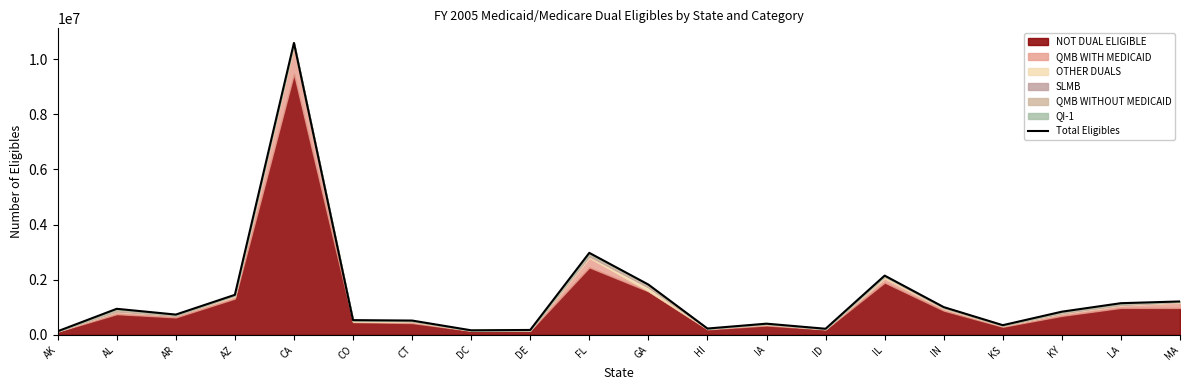

At which label is the value closest to 5359533?

FL